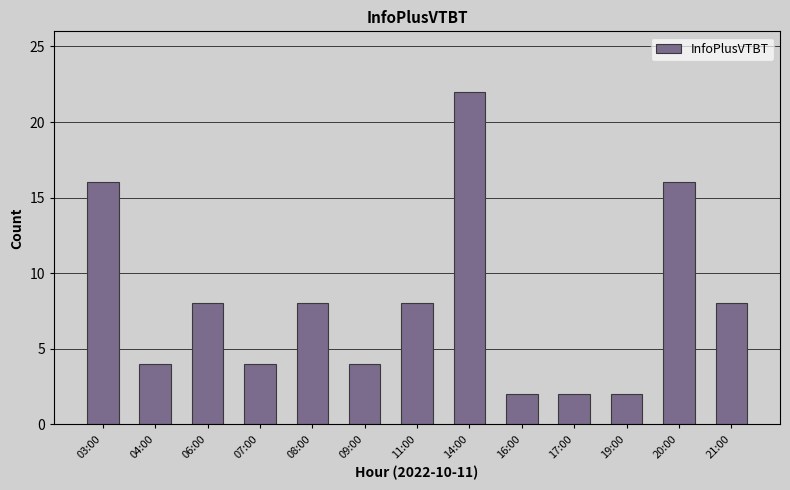

The chart shows a value of 8 at 11:00. True or false?

True